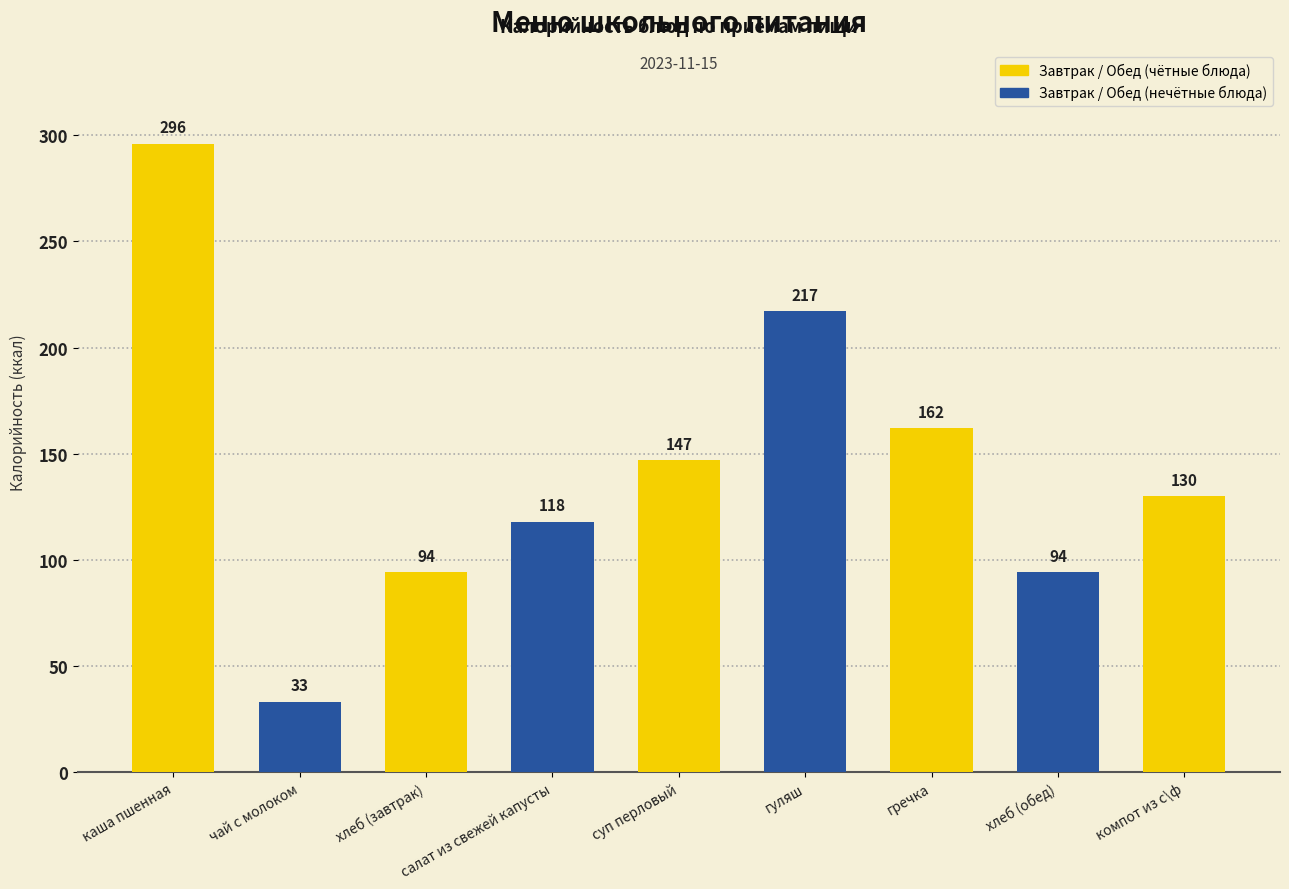

What is the ratio of the value at гречка to the value at хлеб (завтрак)?

1.7